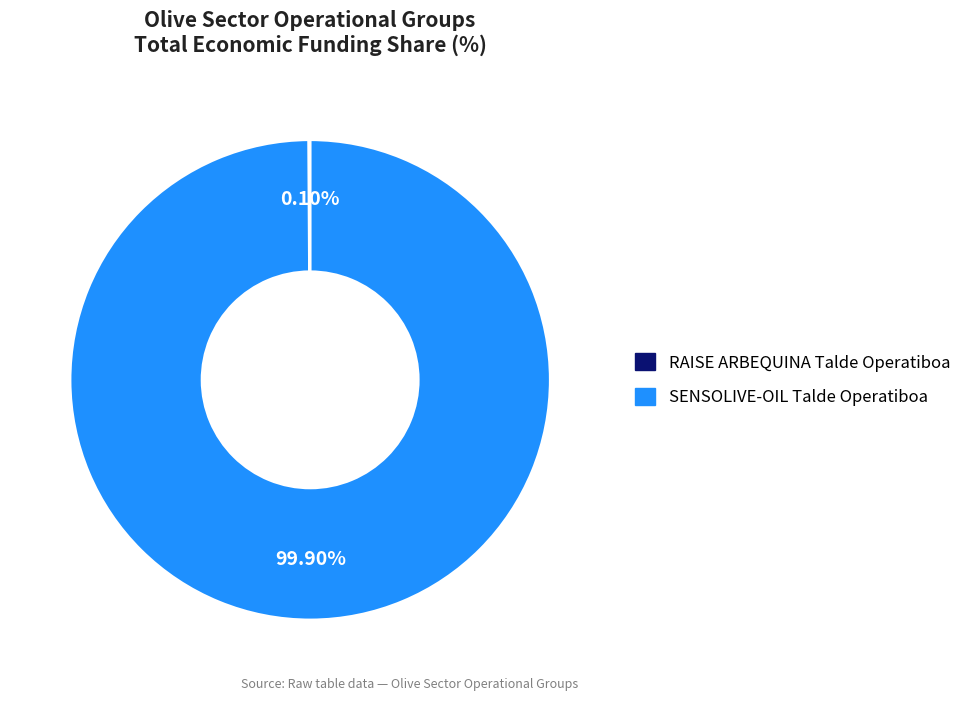

Is there any slice that represents more than half of the pie?

Yes